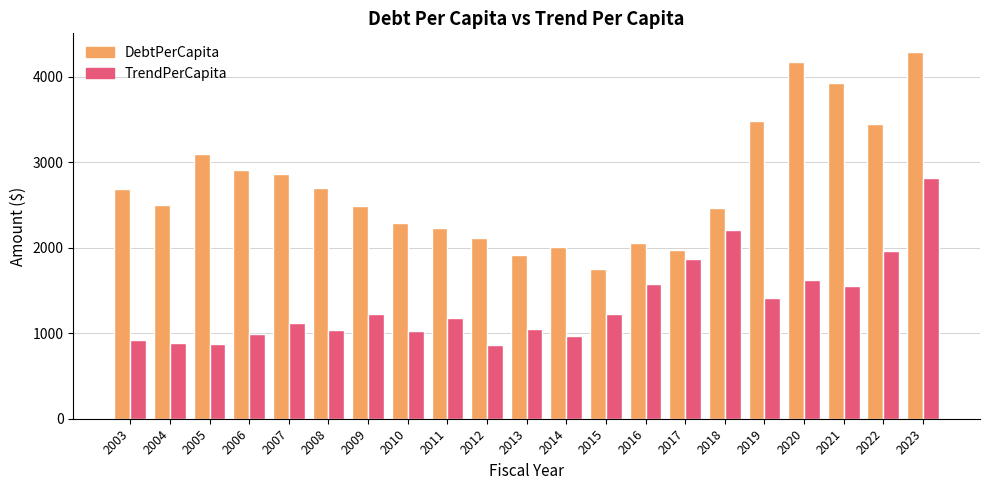

The value of TrendPerCapita at 2021 is 2558.4. True or false?

False